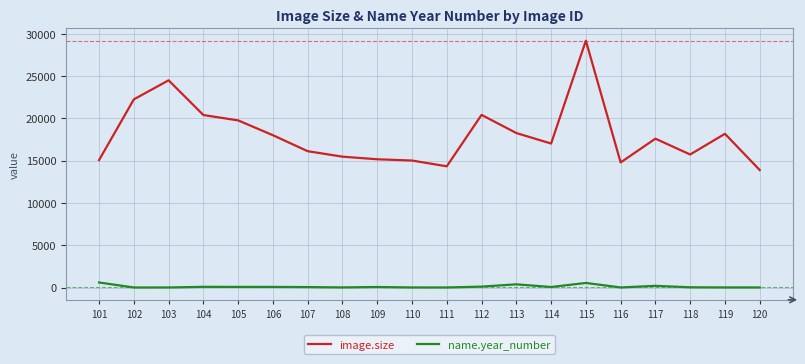

True or false: image.size and name.year_number intersect in this chart.

False